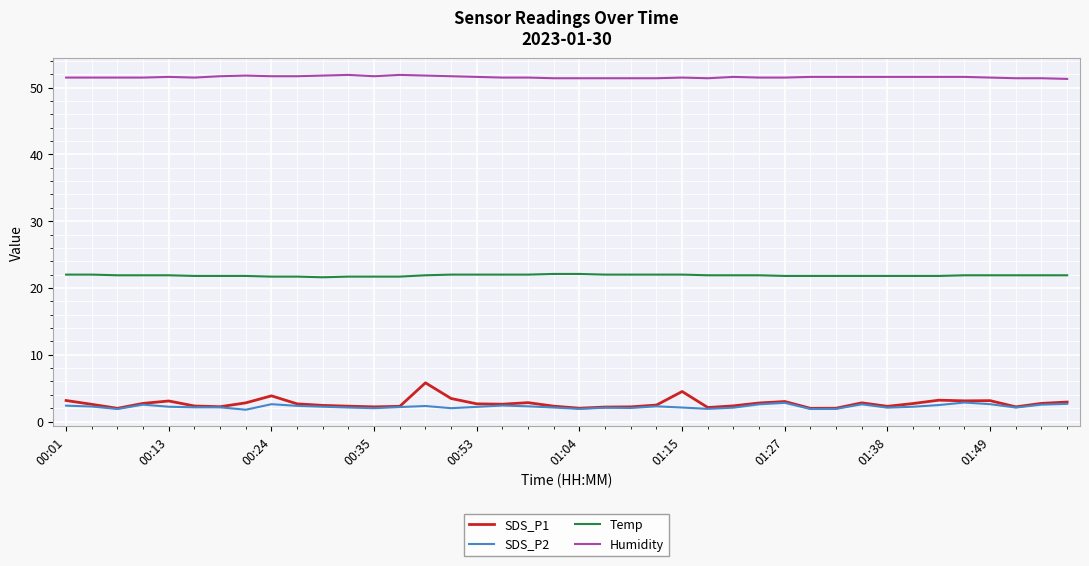

Which series has the widest spread of values?

SDS_P1